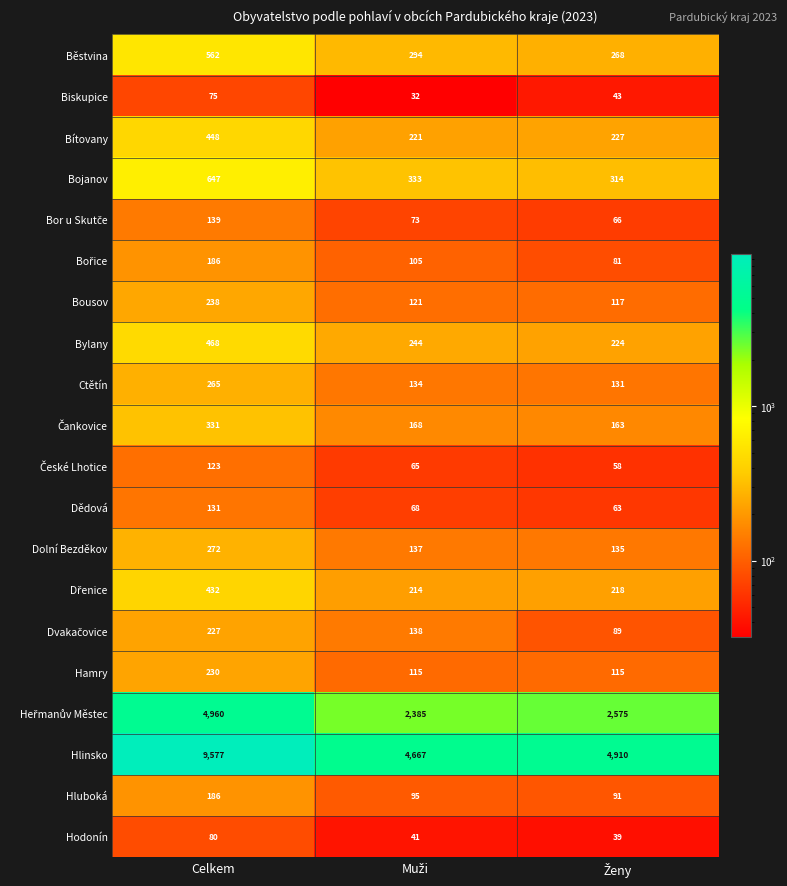

What is the maximum value shown in the chart?

9577